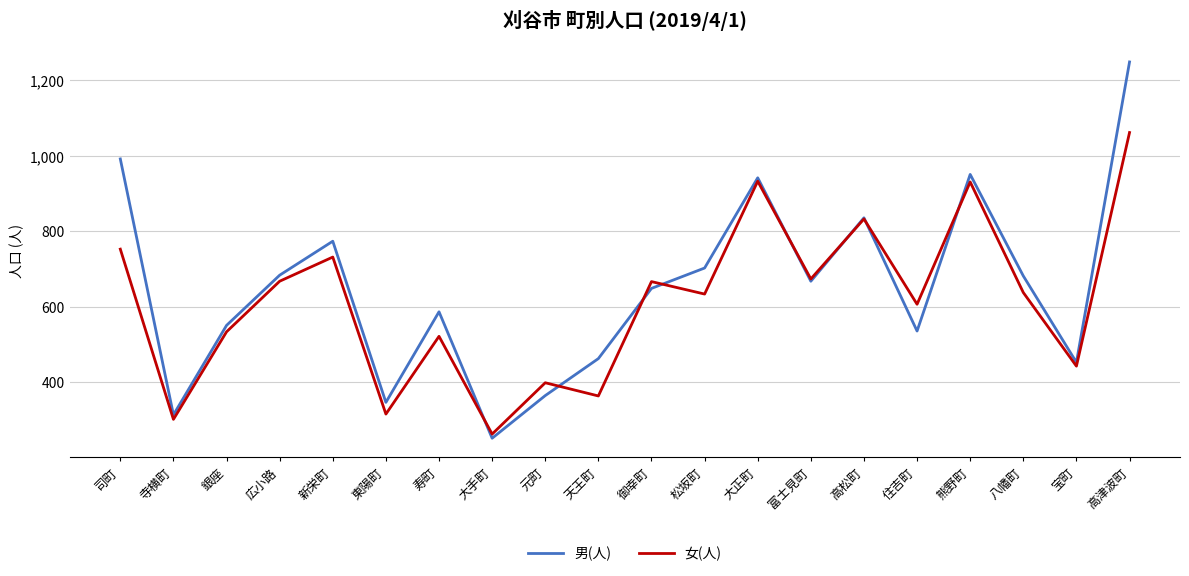

What are all the series names shown in the legend?

男(人), 女(人)